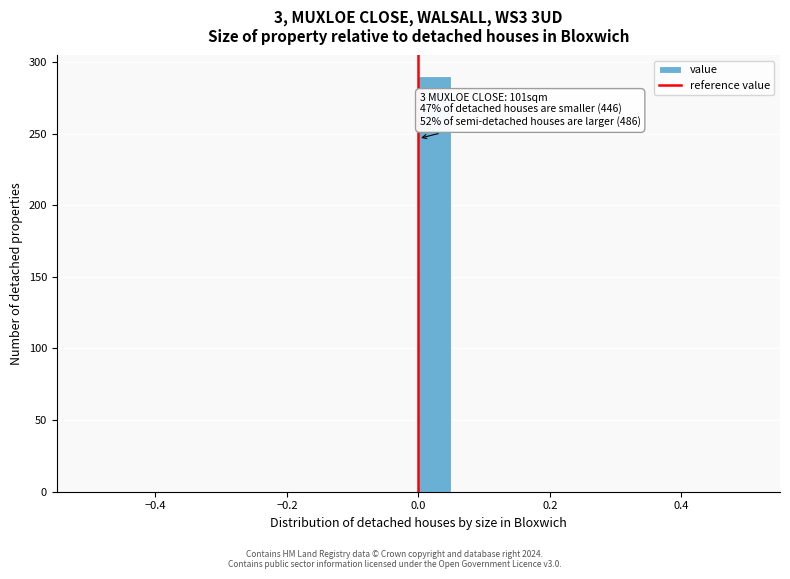

Around what value on the x-axis is the tallest bar? Give the approximate position of its centre, as read against the axis.

0.02